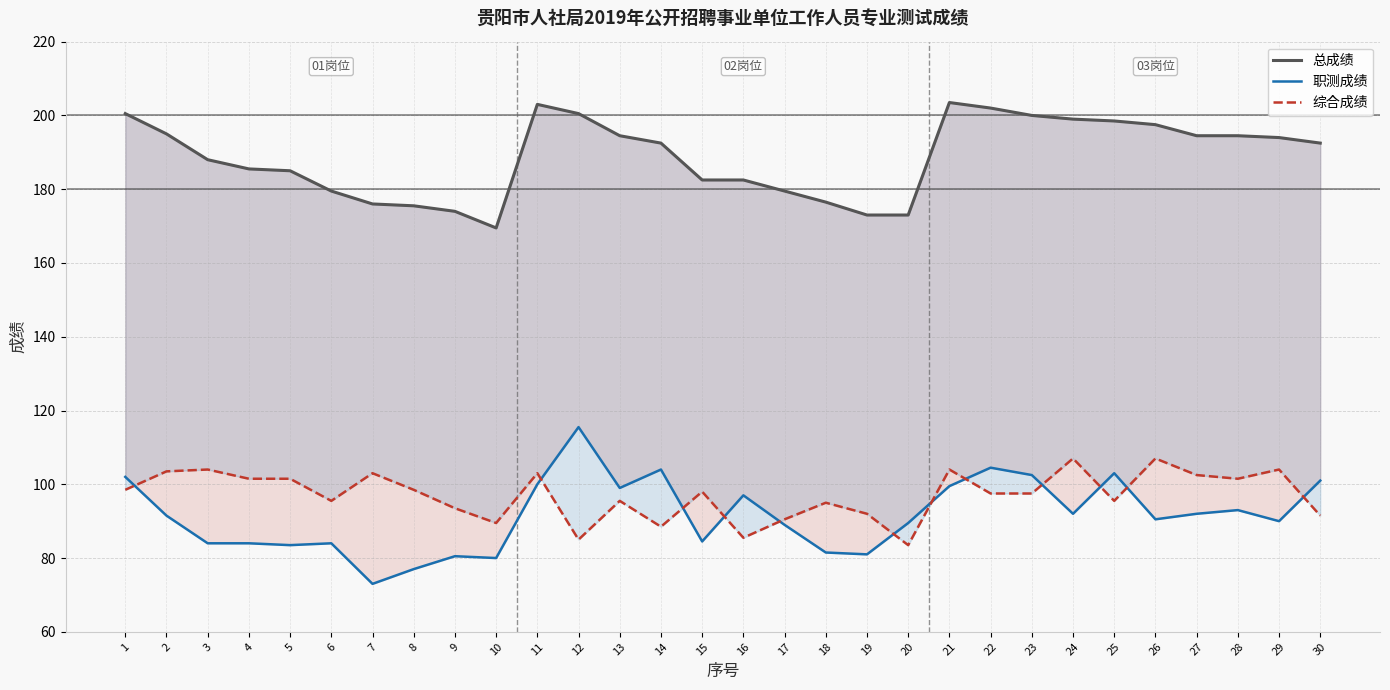

In 综合成绩, how many points are higher than both neighbors (excluding endpoints)?

10